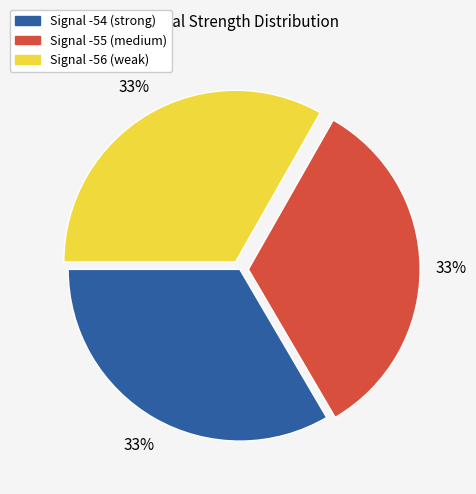

Approximately how many times larger is the value at Signal -55 compared to Signal -56?

1.0